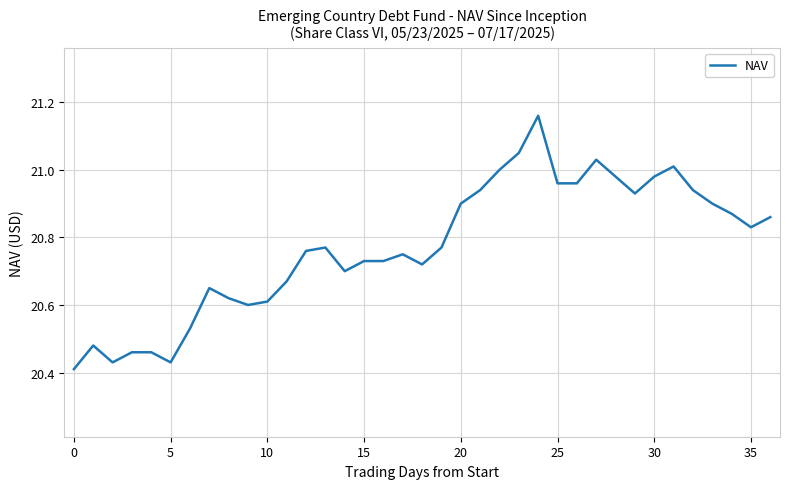

Which label corresponds to the largest value in the chart?

24